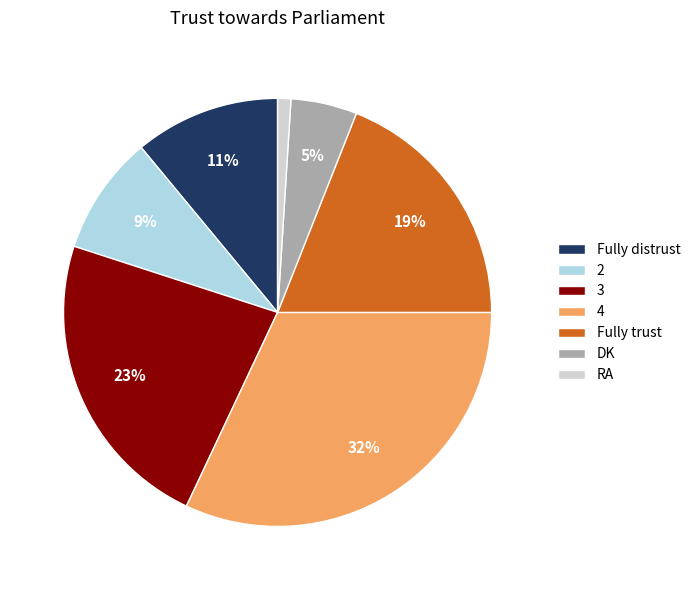

Does Fully trust account for over 50% of the chart?

No